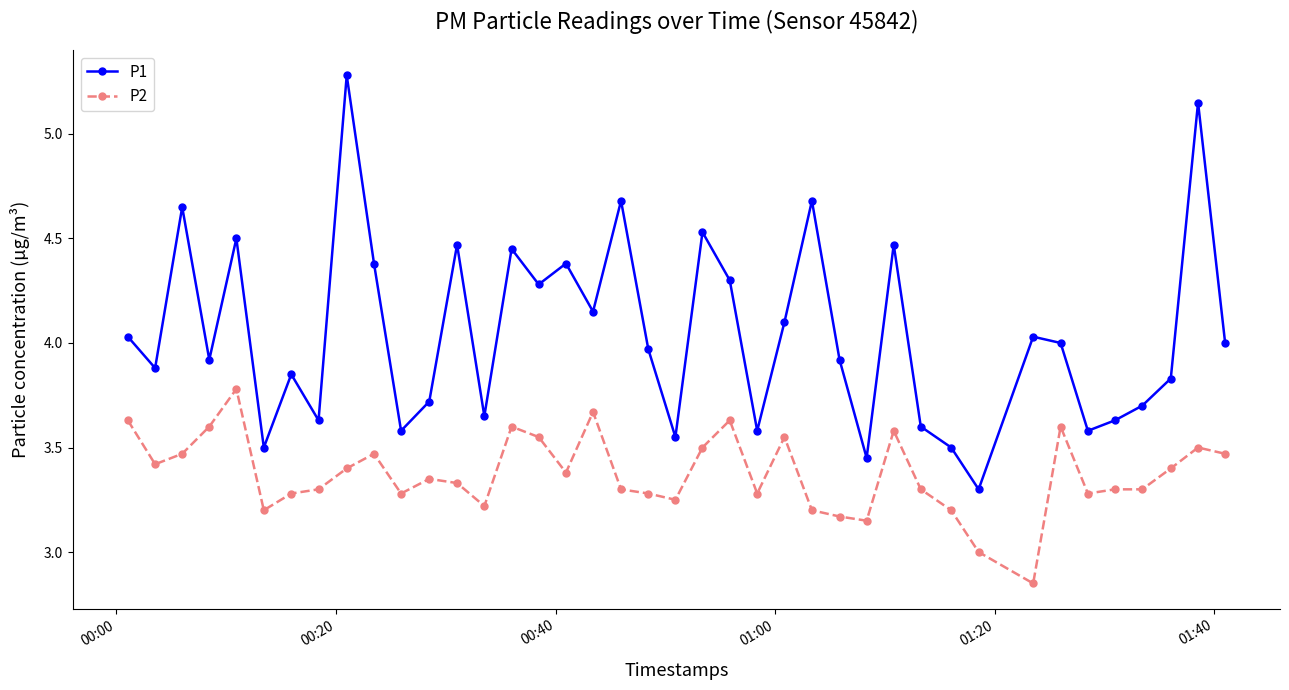

How many interior local valleys does the P1 series have?

13